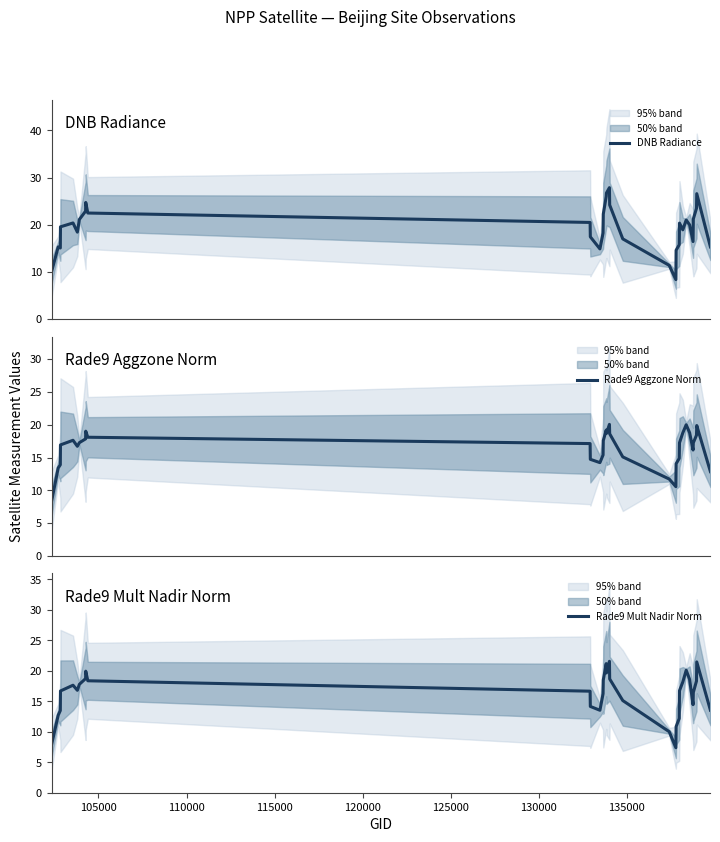

Reading left to right, transcribe all the data shown in this chart.

DNB Radiance: 10.1	15.3	15.1	19.6	20.4	18.4	21.1	22.9	24.7	22.5	20.5	17.4	14.9	18.2	22.3	26.0	26.7	27.9	24.2	17.0	11.4	8.4	14.6	15.8	20.3	18.9	21.0	20.0	16.4	21.2	23.5	26.6	15.3
Rade9 Aggzone Norm: 8.4	13.4	13.9	16.9	17.6	16.7	17.3	17.8	19.0	18.1	17.1	14.7	14.2	15.4	17.6	19.2	18.7	20.1	18.6	15.1	11.7	10.6	14.0	14.9	17.2	18.8	20.0	18.8	16.1	17.2	18.4	19.9	12.9
Rade9 Mult Nadir Norm: 7.9	12.7	13.5	16.7	17.6	16.8	17.8	18.7	19.9	18.4	16.6	14.2	13.5	16.2	18.5	21.2	19.6	21.5	18.7	15.1	10.0	7.4	10.8	12.2	16.7	18.2	20.1	18.6	14.4	16.4	18.3	21.5	13.5